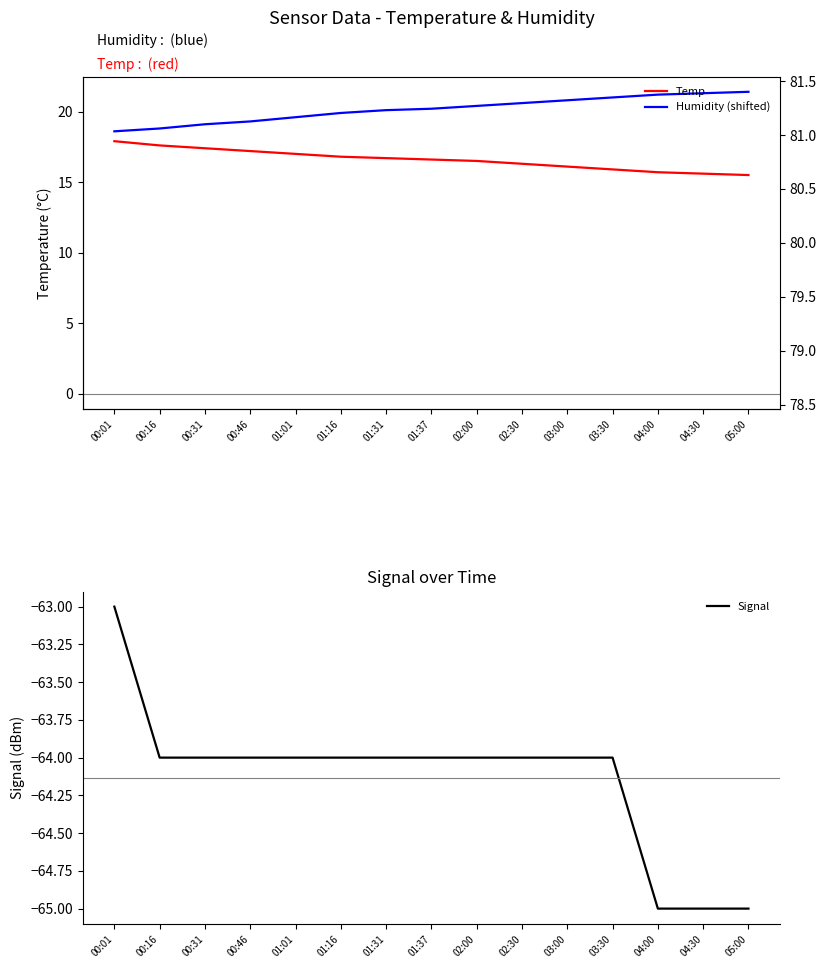

What is the minimum value for Temp?

15.5